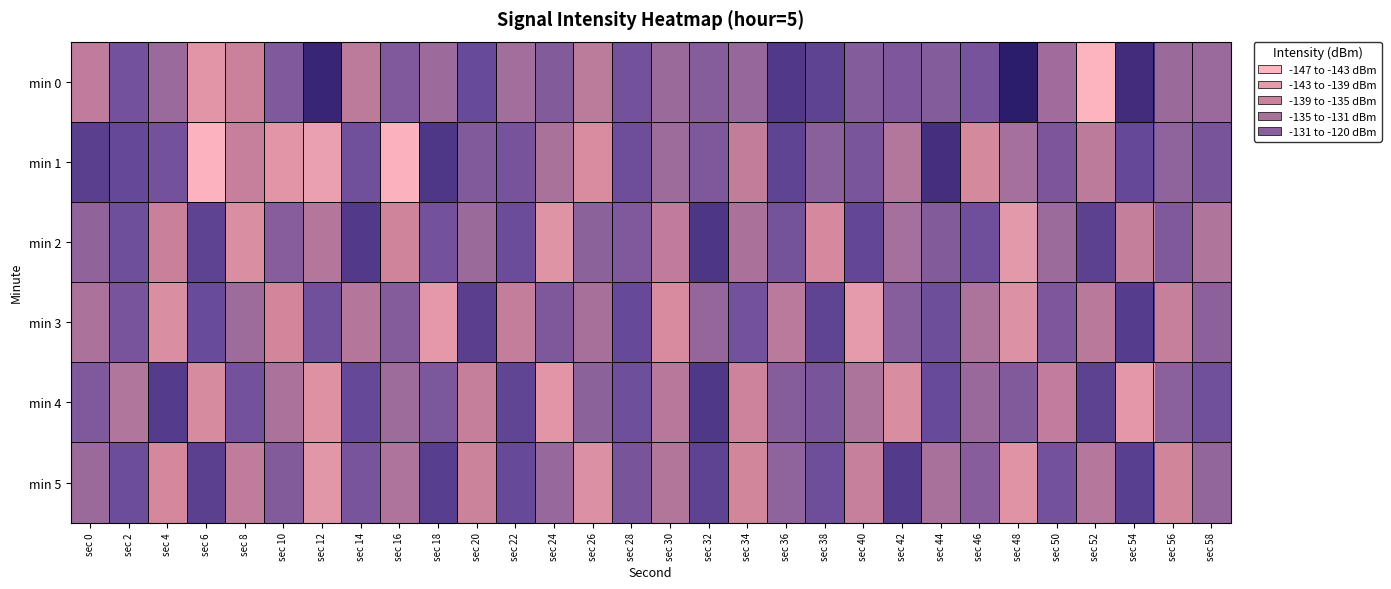

What is the greatest value displayed?

-120.3